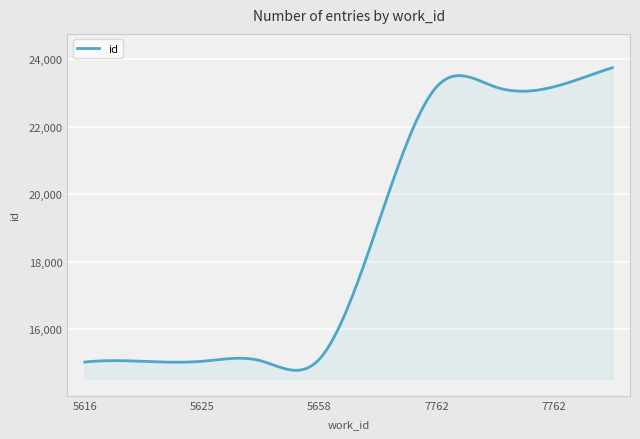

What is the maximum value shown in the chart?

23746.0